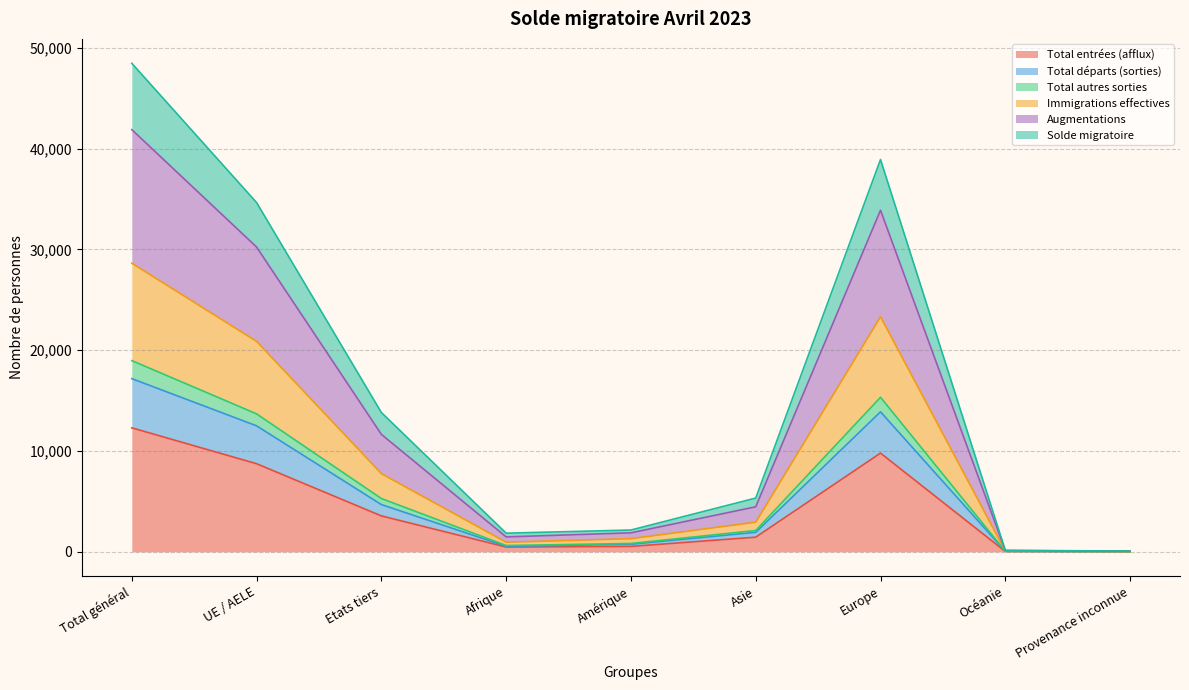

Where does the Immigrations effectives series first go above 1929?

Total général